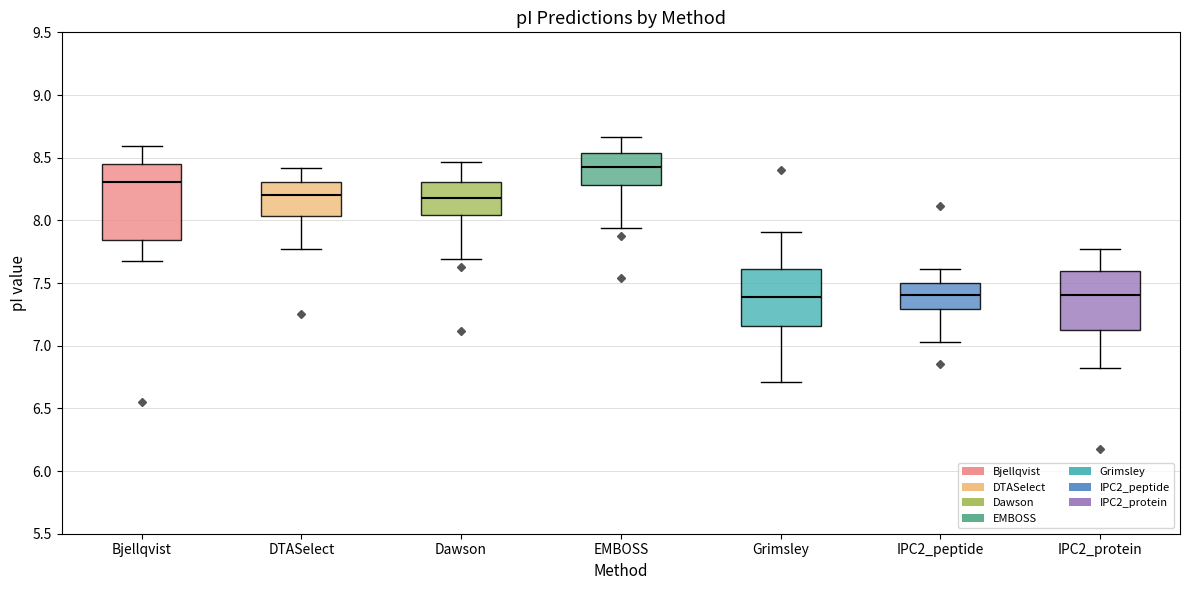

Reading left to right, transcribe this box plot: for each box, give where its median line is, the range the box spans, and where its two whiskers end, as read against the y-axis. The values are not printed on the chart, so give them approximately, as read against the axis.

Bjellqvist: median 8.30, box 7.85 to 8.45, whiskers 7.65 to 8.60
DTASelect: median 8.20, box 8.05 to 8.30, whiskers 7.80 to 8.40
Dawson: median 8.20, box 8.05 to 8.30, whiskers 7.70 to 8.45
EMBOSS: median 8.45, box 8.30 to 8.55, whiskers 7.95 to 8.65
Grimsley: median 7.40, box 7.15 to 7.60, whiskers 6.70 to 7.90
IPC2_peptide: median 7.40, box 7.30 to 7.50, whiskers 7.05 to 7.60
IPC2_protein: median 7.40, box 7.15 to 7.60, whiskers 6.85 to 7.80